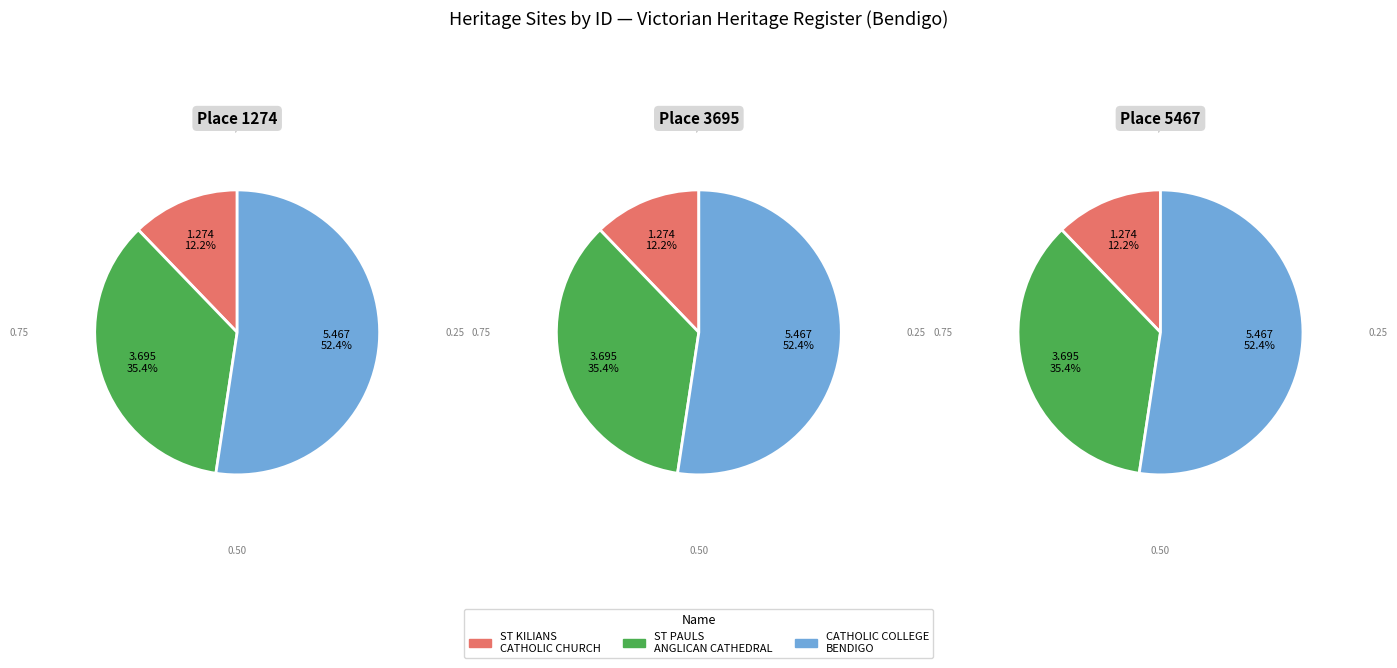

Does ST PAULS ANGLICAN CATHEDRAL account for over 50% of the chart?

No